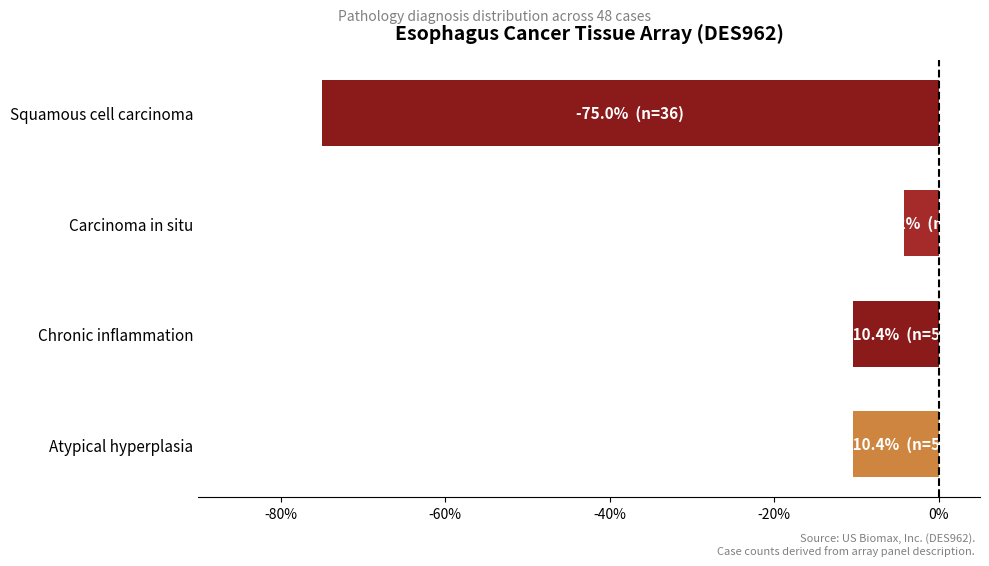

What is the change in value from Carcinoma in situ to Chronic inflammation?

-6.2